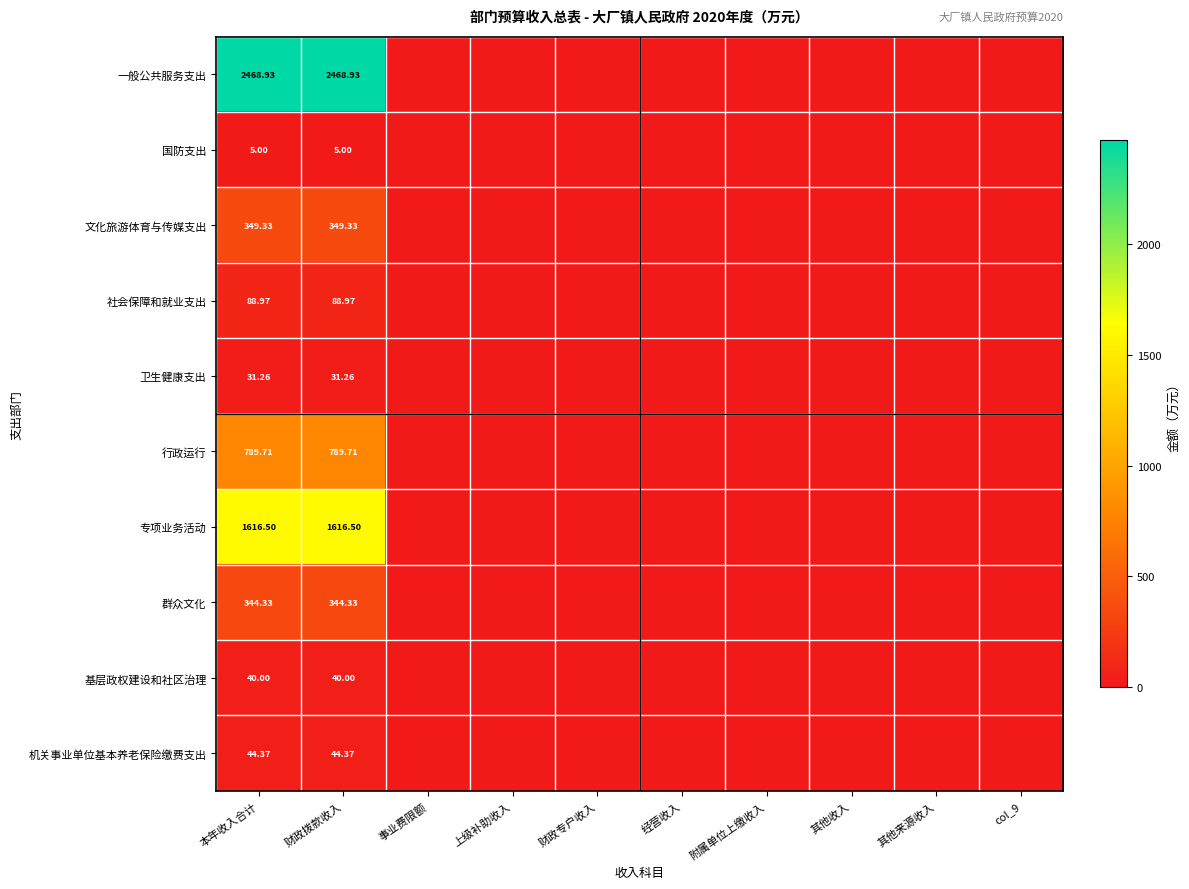

Rank the series at 财政拨款收入 from lowest to highest value.

国防支出, 卫生健康支出, 基层政权建设和社区治理, 机关事业单位基本养老保险缴费支出, 社会保障和就业支出, 群众文化, 文化旅游体育与传媒支出, 行政运行, 专项业务活动, 一般公共服务支出